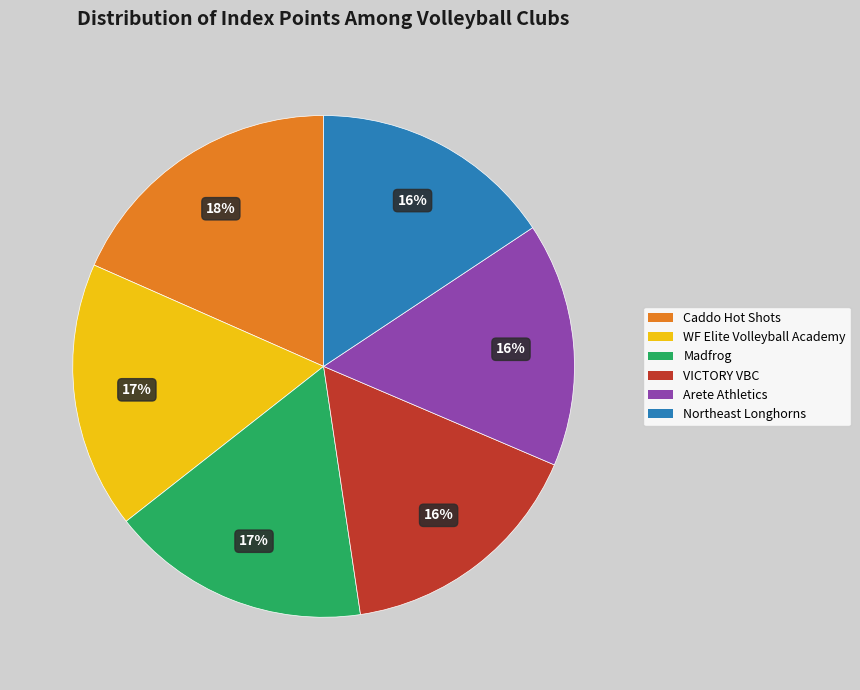

How many slices are in this pie chart?

6